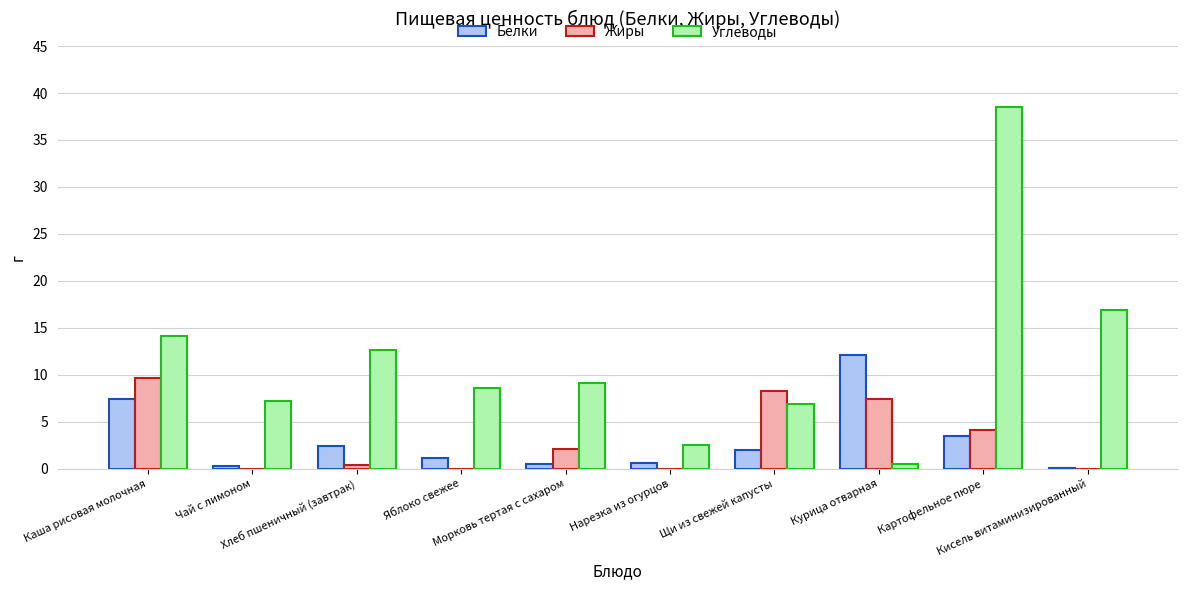

How many values in the Жиры series exceed 2?

5